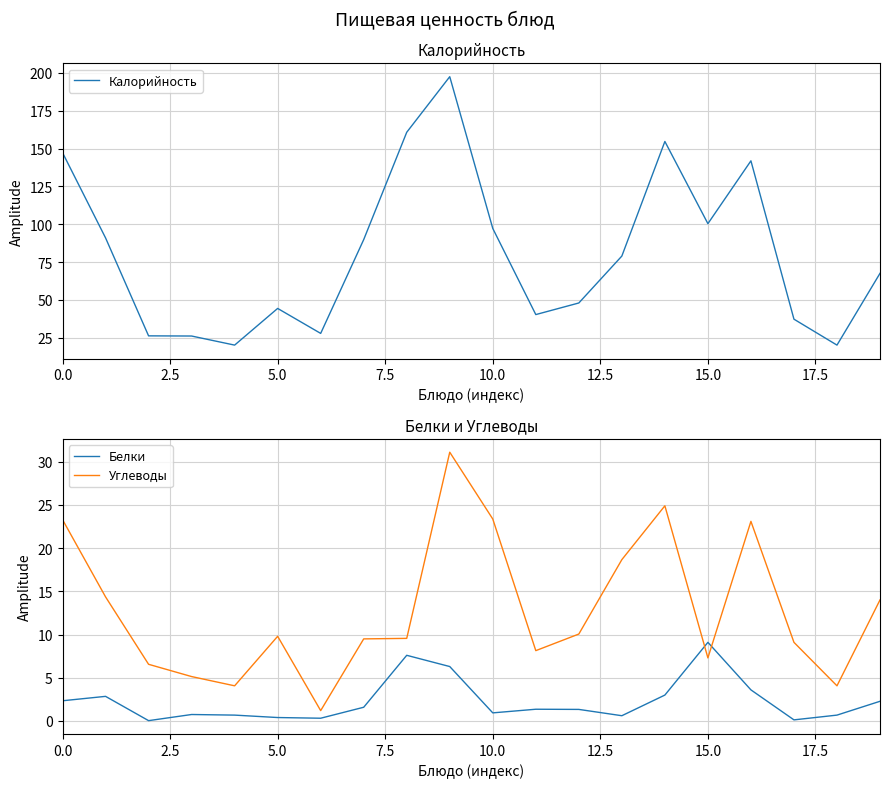

How many categories are shown in the chart?

20